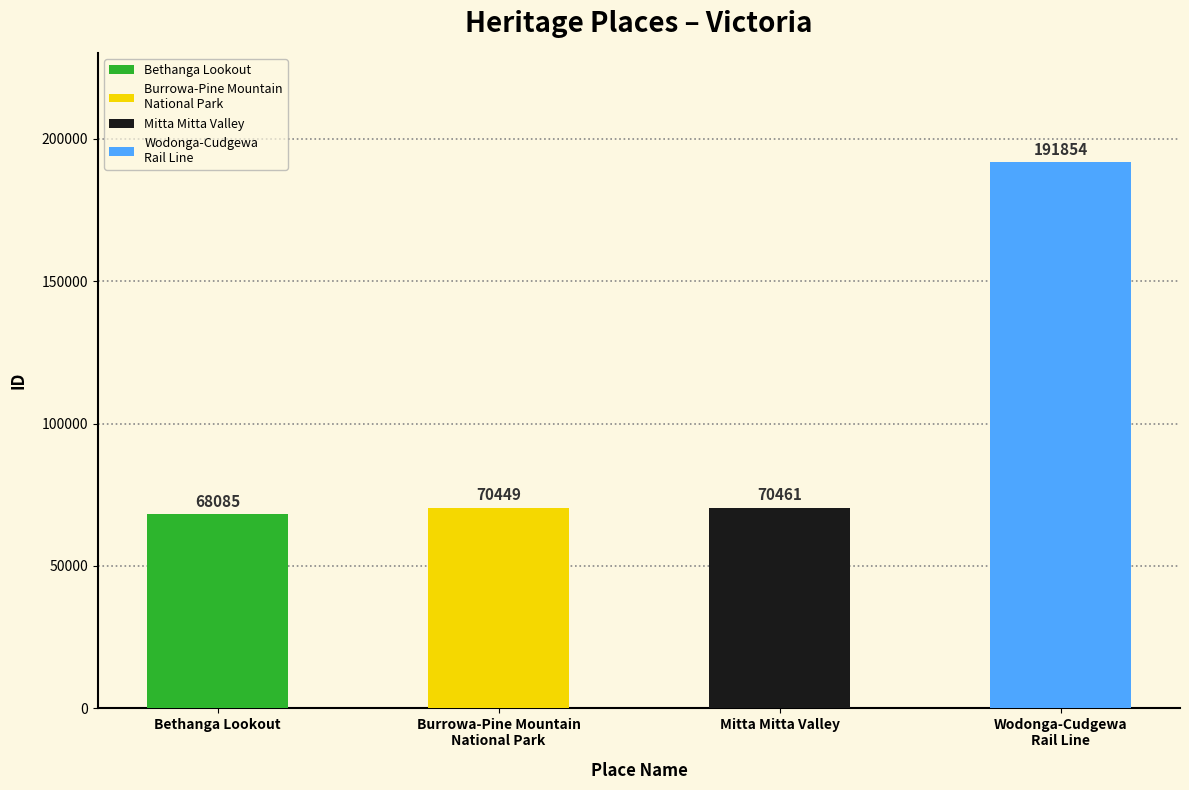

How many categories are shown in the chart?

4